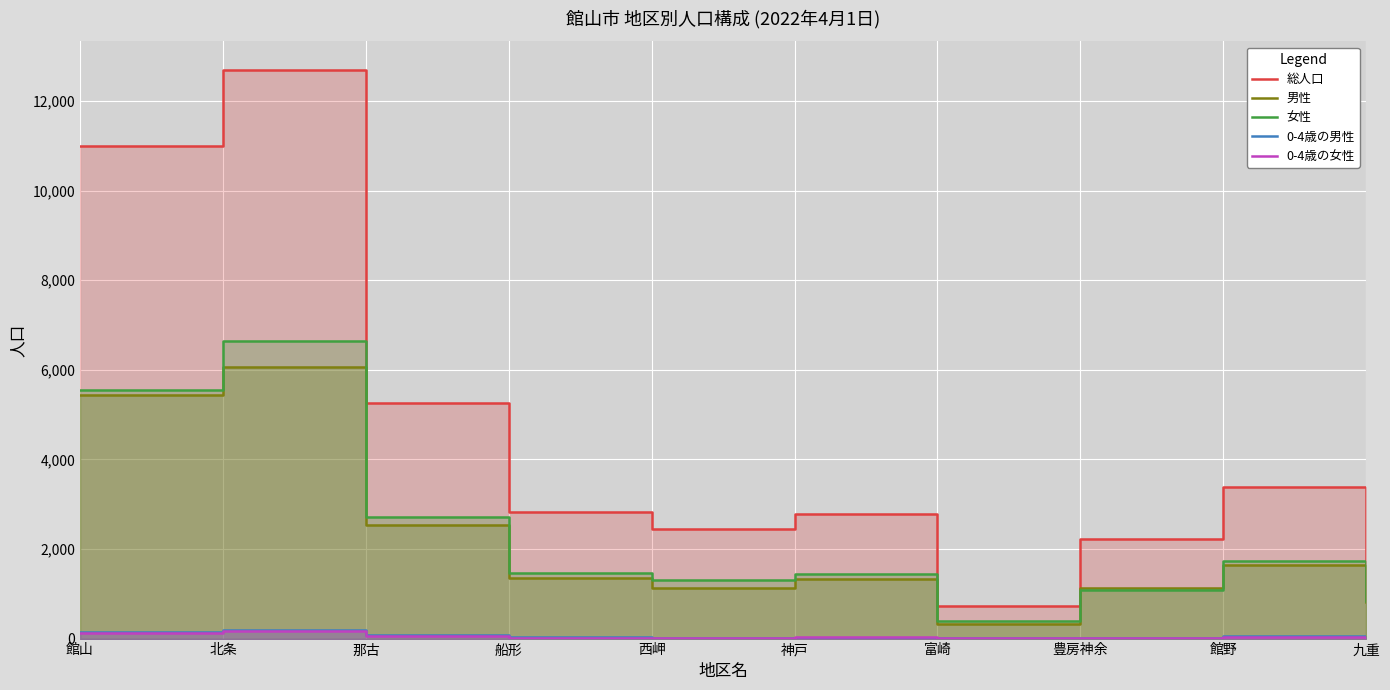

Which category has the highest value in the 0-4歳の女性 series?

北条